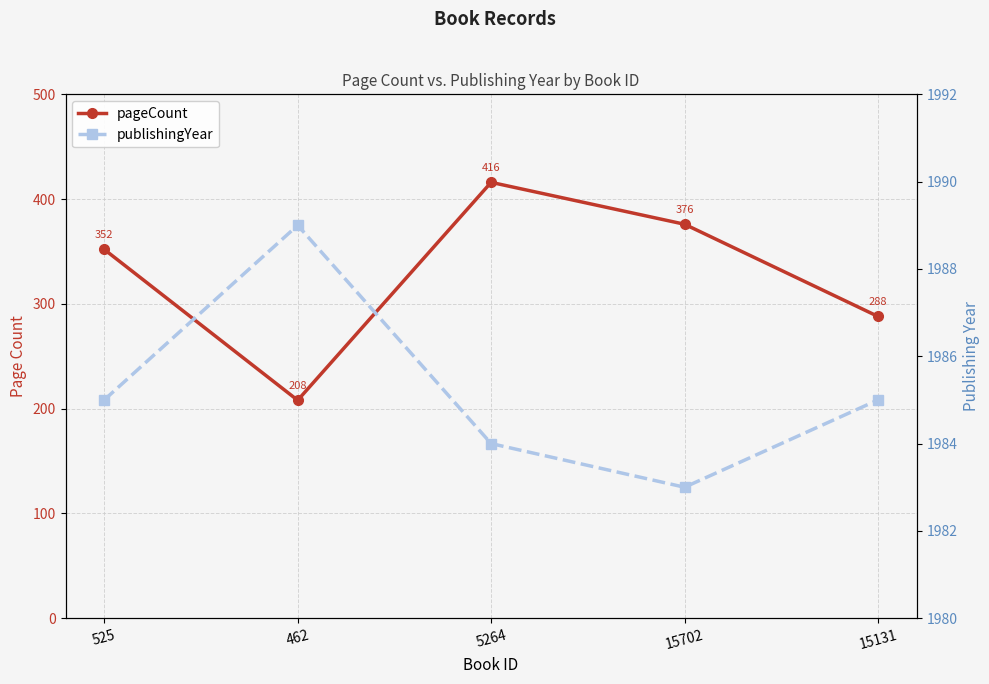

Is this an area chart (filled region under the line)?

No